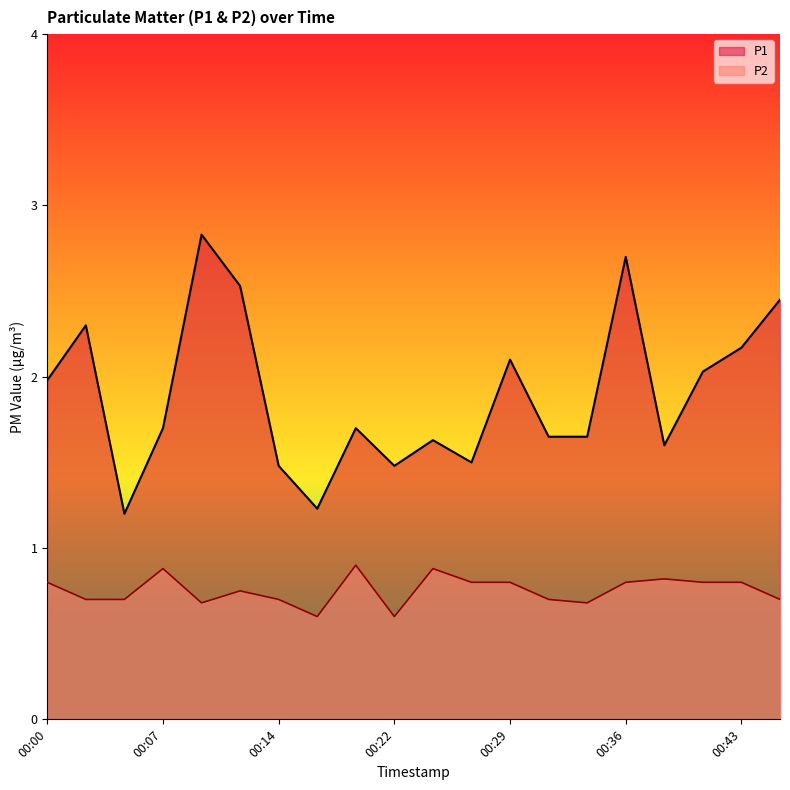

At which label is P1 closest to 2?

00:00